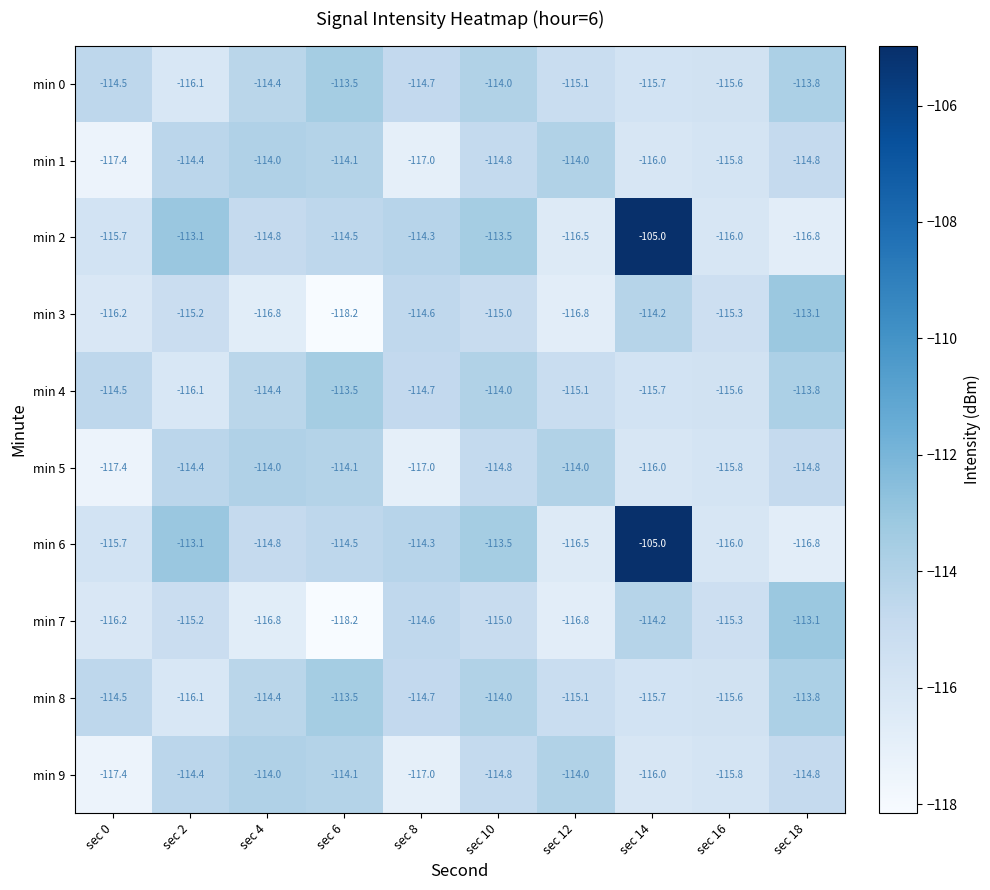

What is the difference between the highest and lowest values at sec 2?

3.0